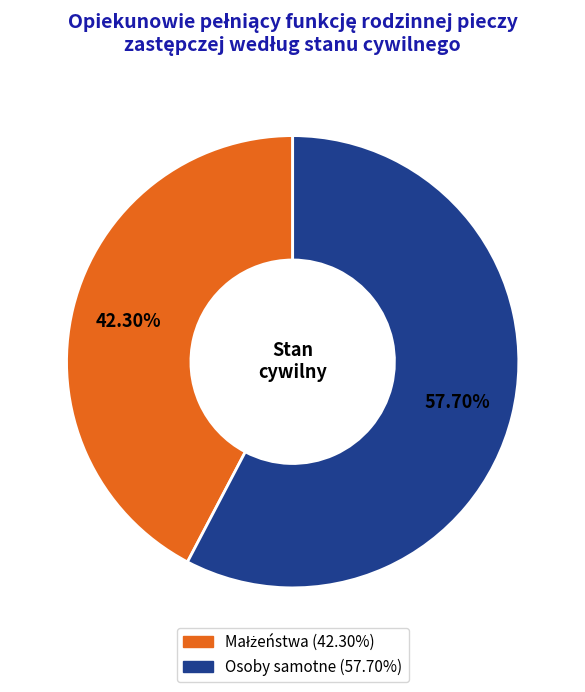

Which category has the biggest portion of the pie?

Osoby samotne